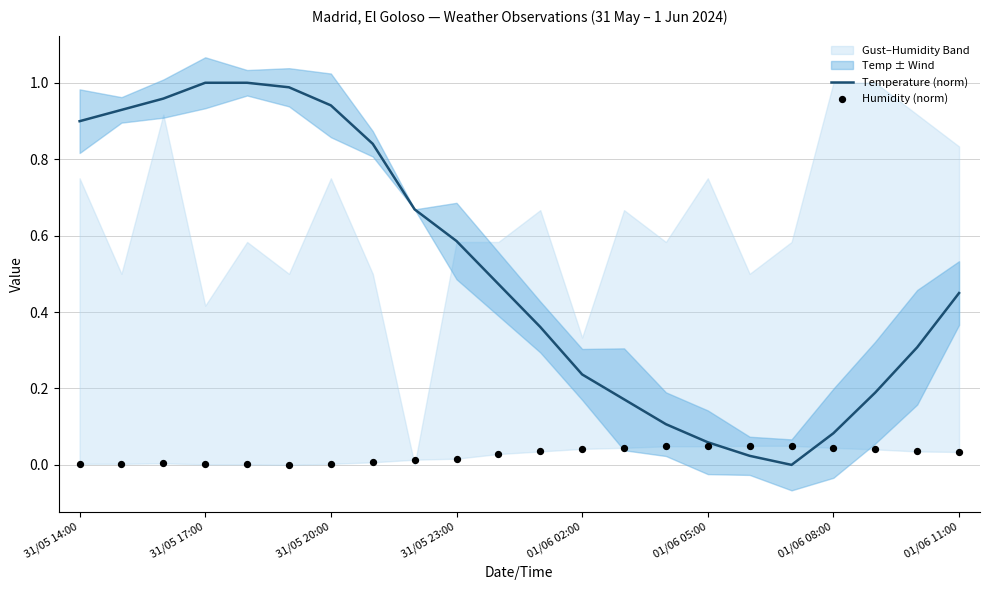

Which series reaches the minimum Y coordinate?

Temperature (norm)